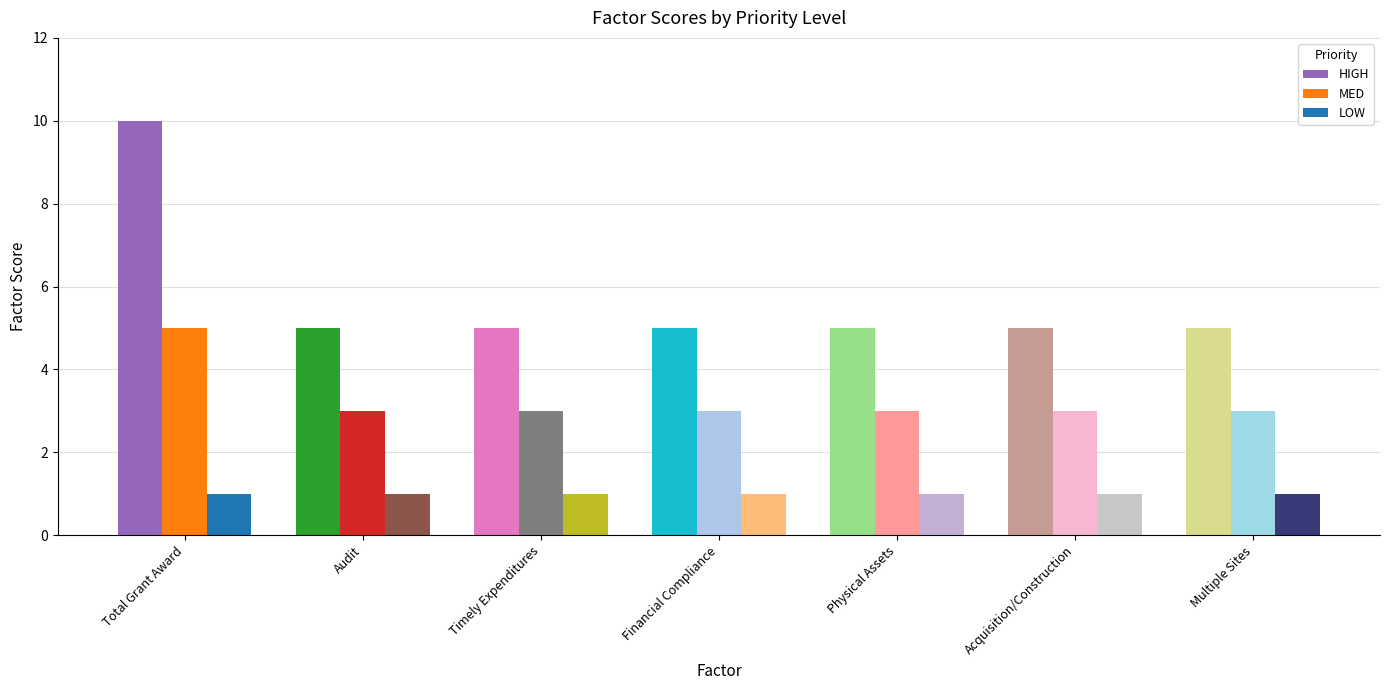

What is the value of the MED bar at the 7th from the left?

3